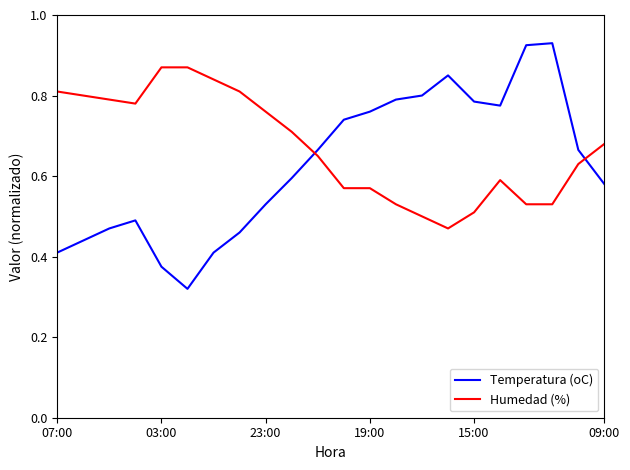

Count the number of categories in the chart.

22